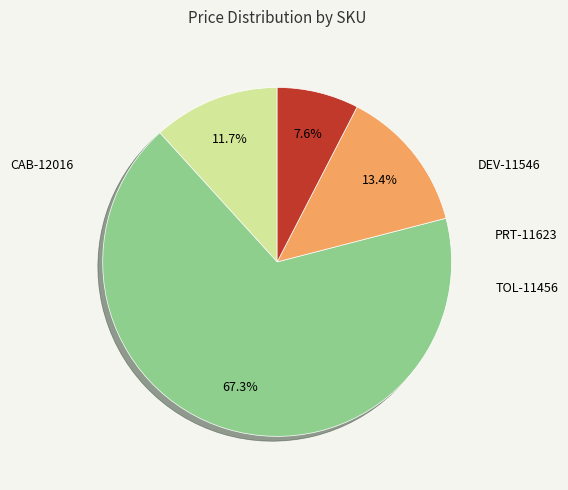

Is there a majority slice in this chart?

Yes